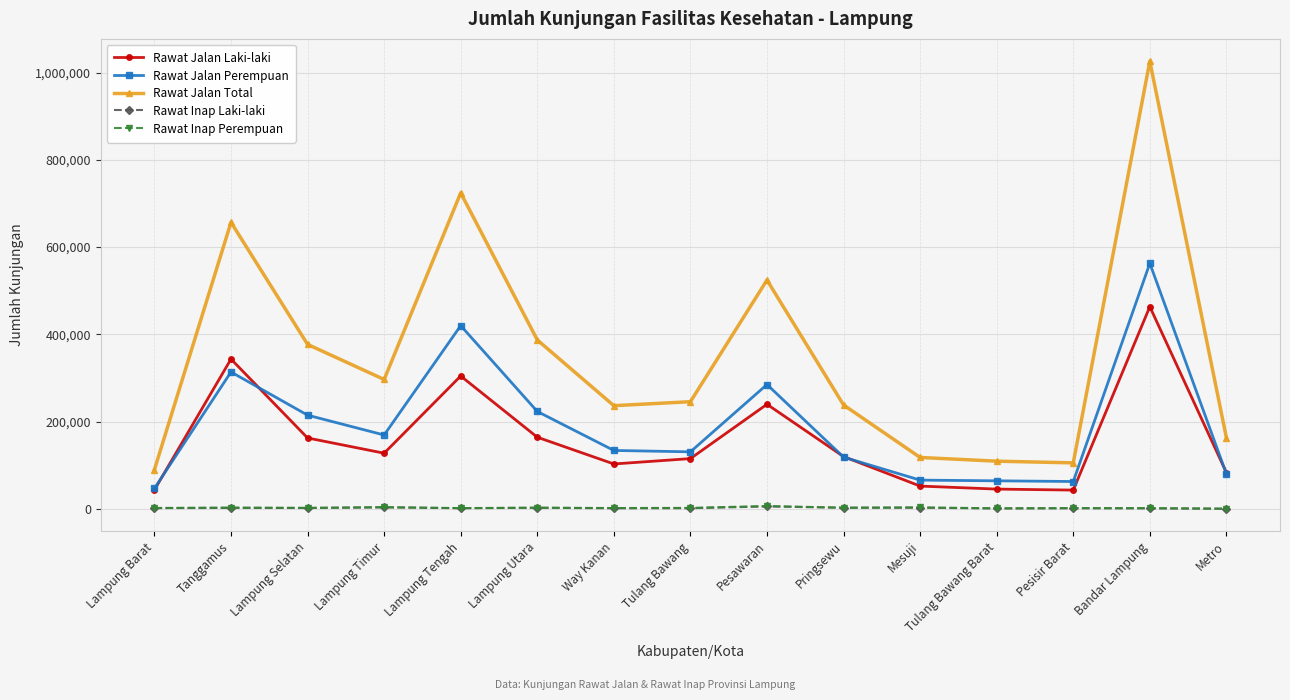

What is the label of the 15th point from the right?

Lampung Barat